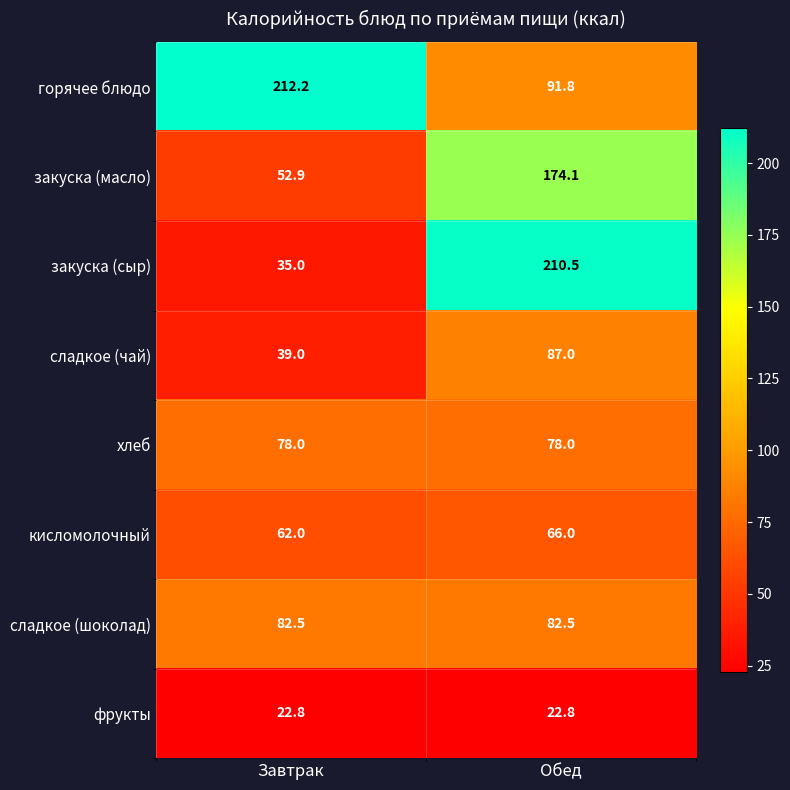

Reading left to right, list all the values displayed in this chart.

горячее блюдо: Завтрак=212.2	Обед=91.8
закуска (масло): Завтрак=52.9	Обед=174.1
закуска (сыр): Завтрак=35.0	Обед=210.5
сладкое (чай): Завтрак=39.0	Обед=87.0
хлеб: Завтрак=78.0	Обед=78.0
кисломолочный: Завтрак=62.0	Обед=66.0
сладкое (шоколад): Завтрак=82.5	Обед=82.5
фрукты: Завтрак=22.8	Обед=22.8